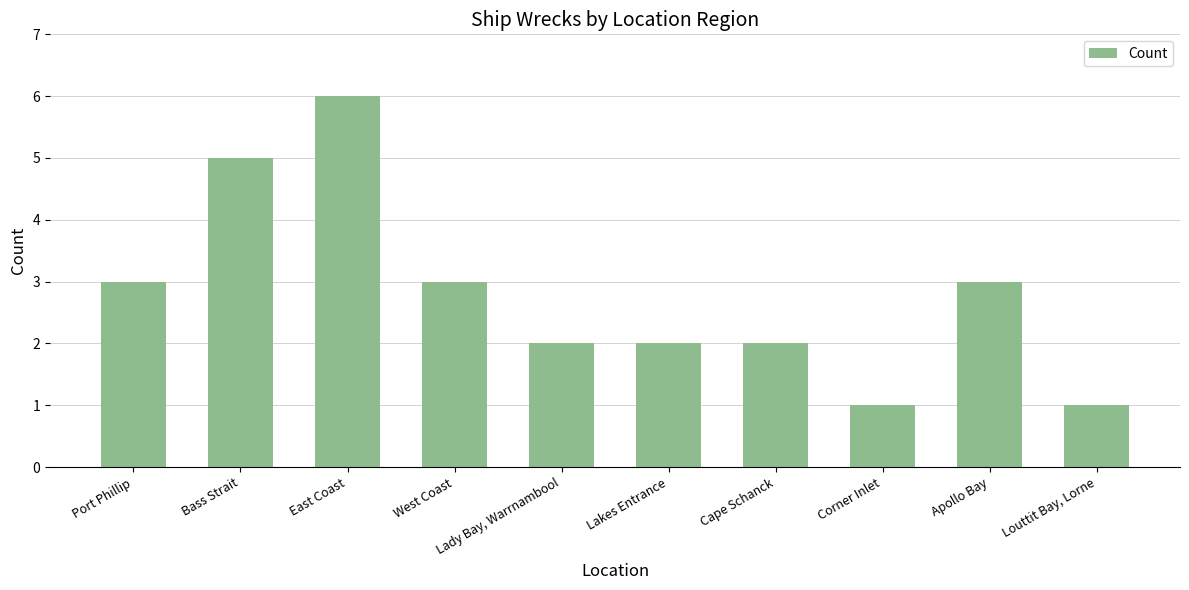

Read the value at Cape Schanck.

2